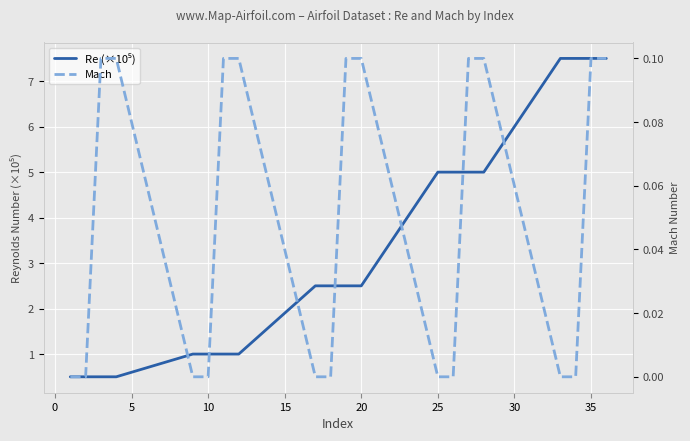

Rank the series by their average value, from highest to lowest.

Re (×10⁵), Mach